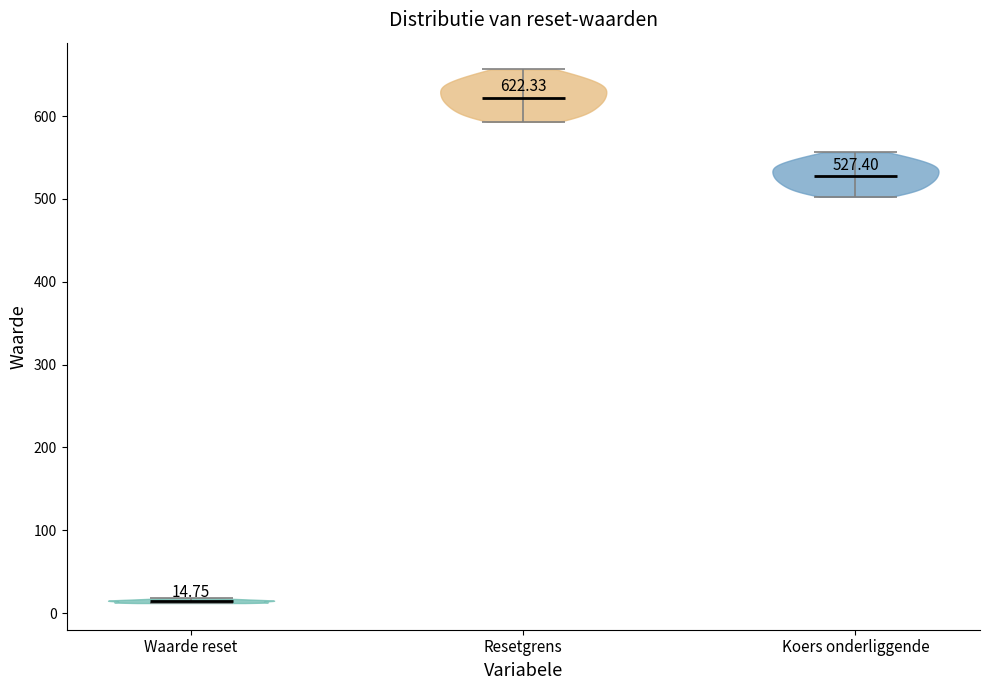

Which violin has the lowest median line?

Waarde reset